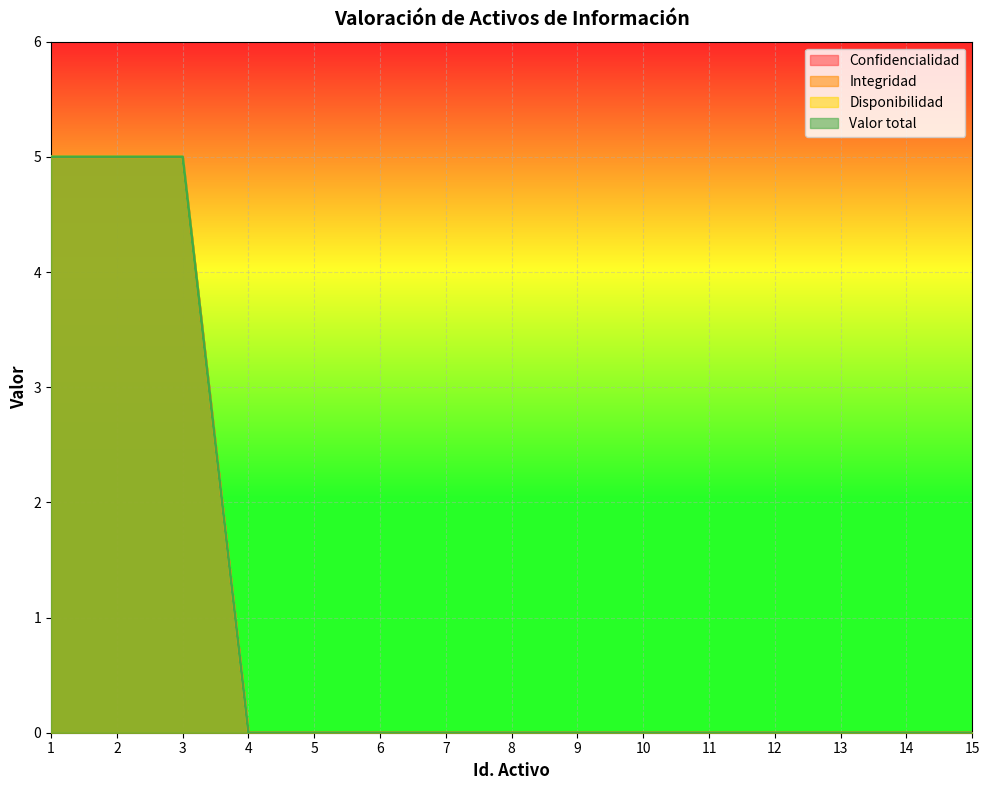

Is the value of Confidencialidad at 6 greater than the value of Valor total at 8?

No